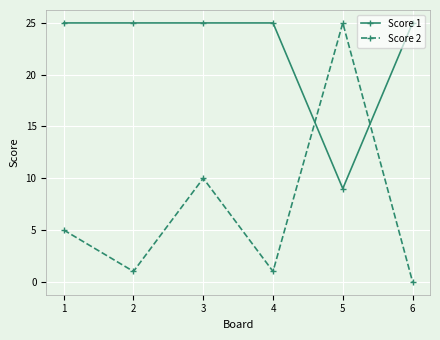

The value of Score 2 at 3 is 10. True or false?

True